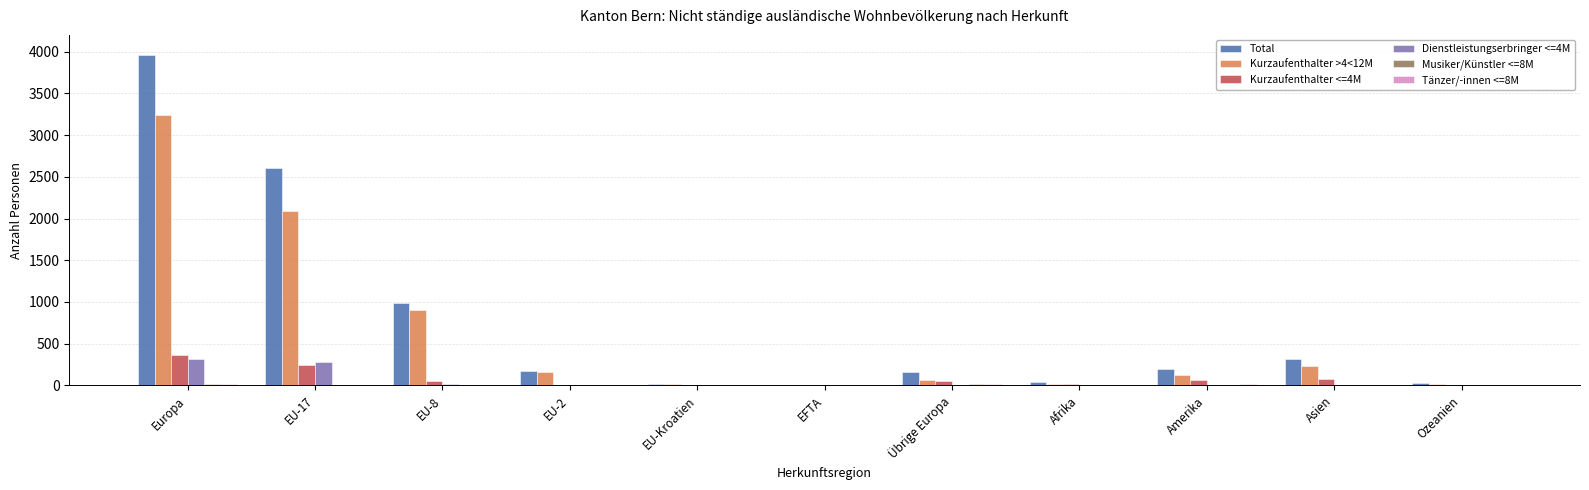

True or false: Kurzaufenthalter <=4M has a value of 243 at EU-17.

True